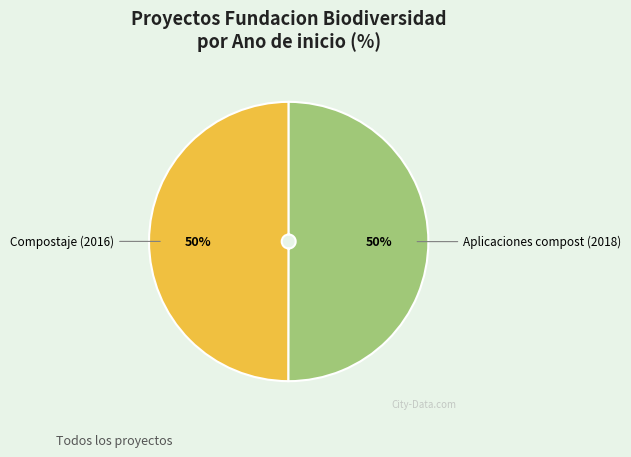

How many slices are in this pie chart?

2